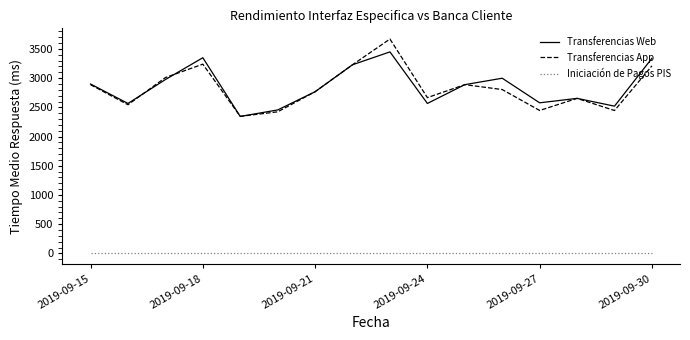

True or false: Transferencias Web and Iniciación de Pagos PIS intersect in this chart.

False